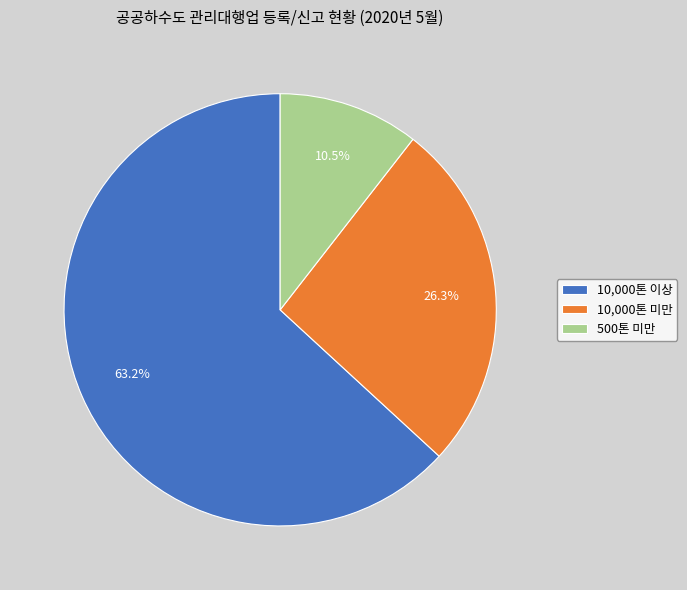

To the nearest percent, what is the average slice percentage?

33%